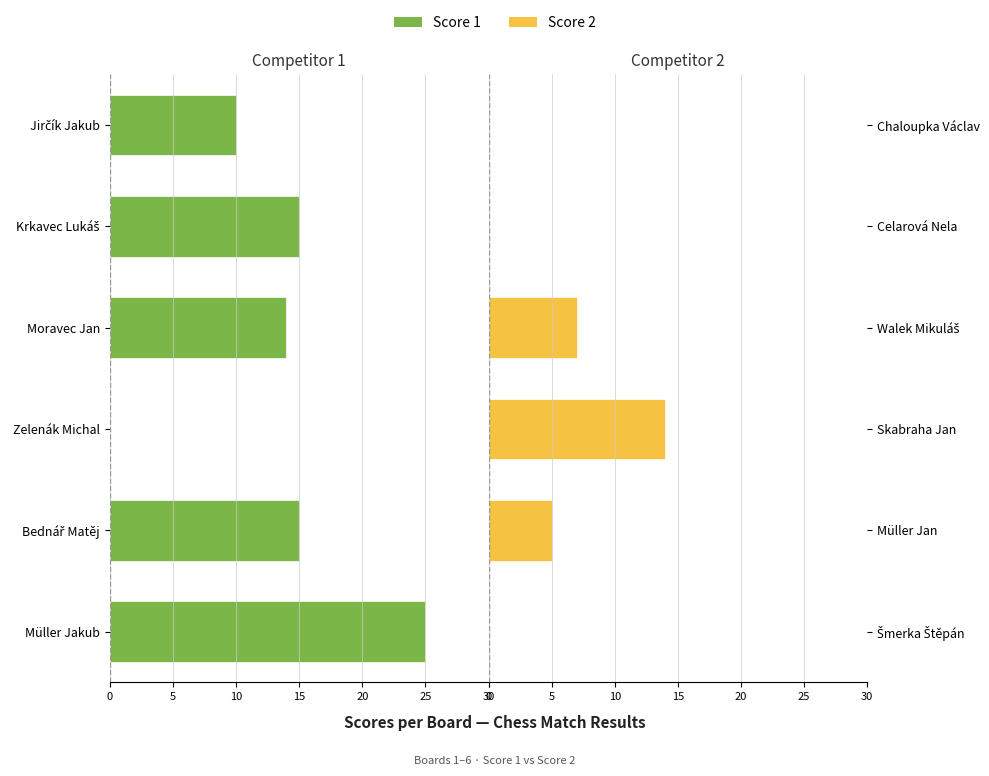

Which has a higher value, Jirčík Jakub or Zelenák Michal?

Zelenák Michal